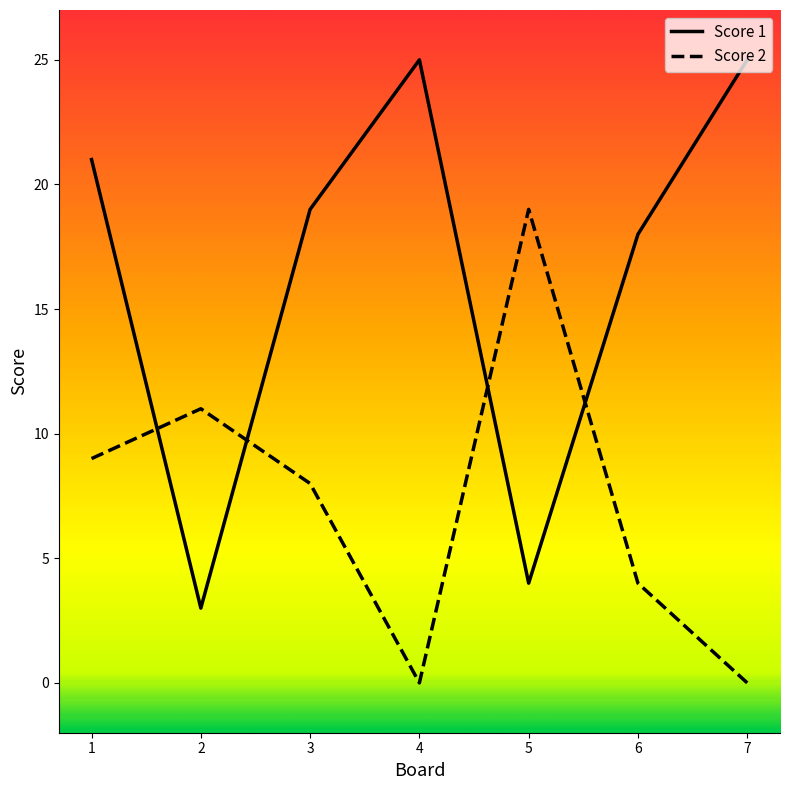

What value does the Score 1 series have at 4, to the nearest 5?

25